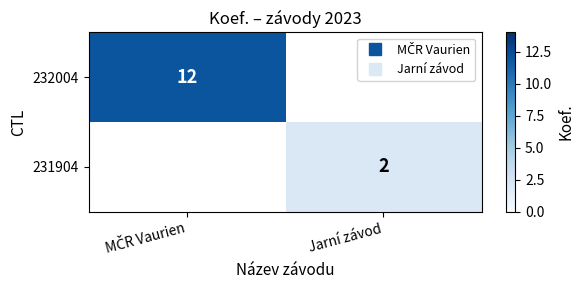

How many values in 231904 are above zero?

1